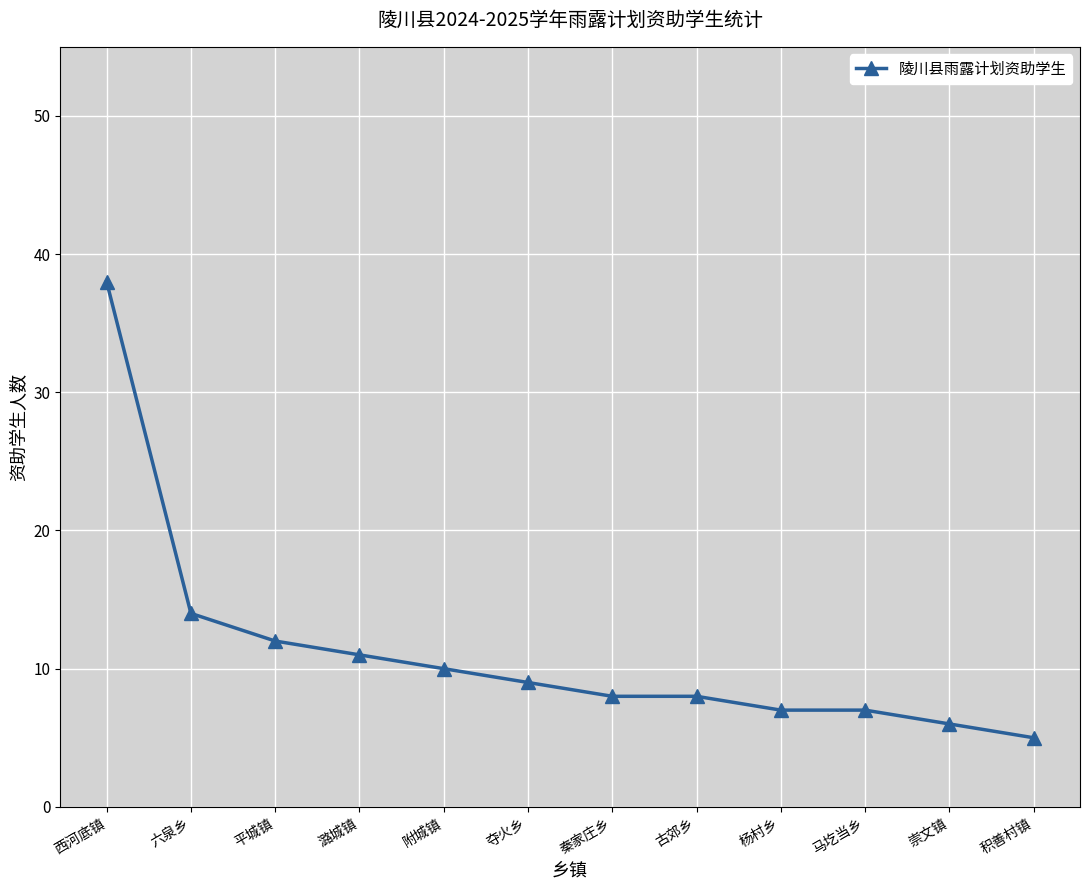

What is the sum of the values at 潞城镇 and 六泉乡?

25